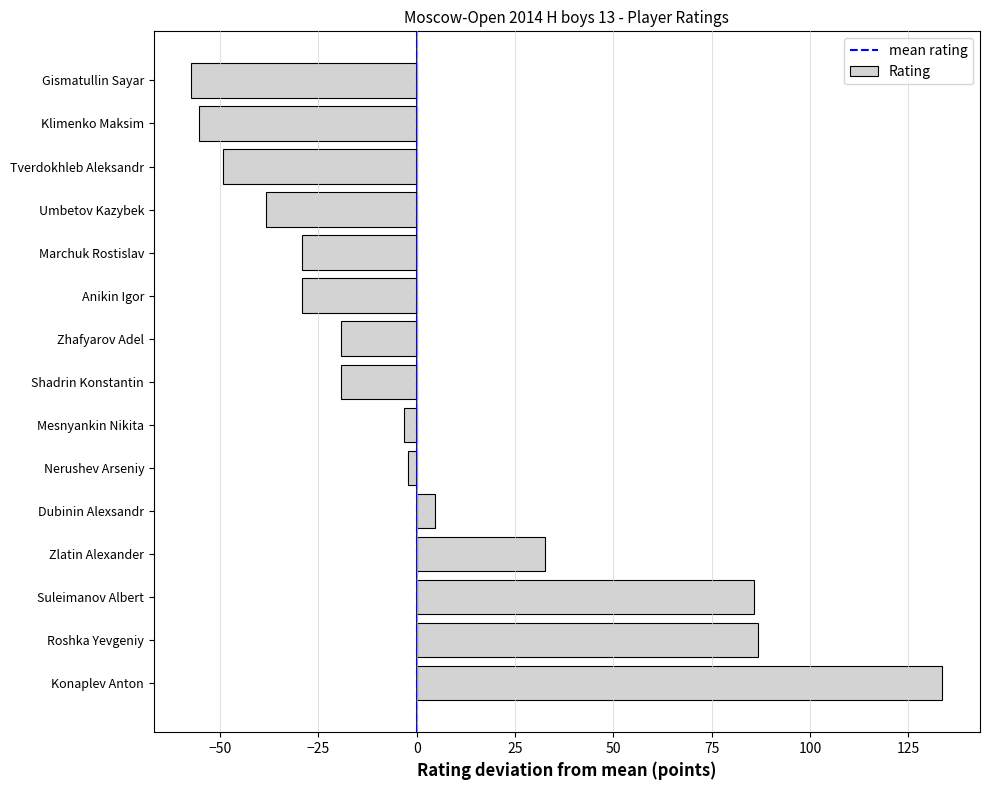

Does the chart contain stacked bars?

No